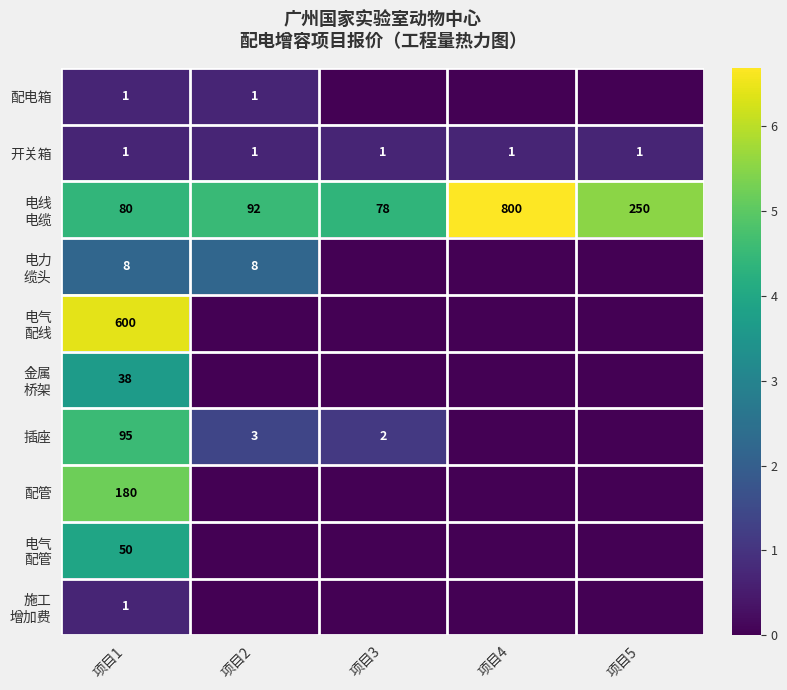

What is the spread (max minus min) of values at 项目1?

599